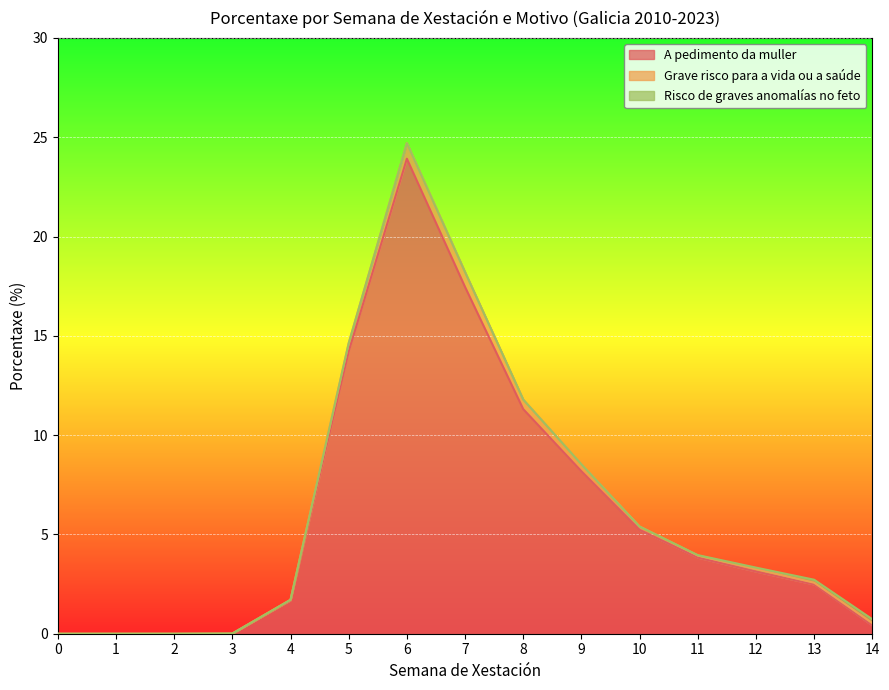

Reading left to right, extract all data points from this chart.

A pedimento da muller: 0=0.0	1=0.0	2=0.0	3=0.0	4=1.7	5=14.2	6=23.9	7=17.5	8=11.3	9=8.2	10=5.2	11=3.8	12=3.1	13=2.5	14=0.4
Grave risco para a vida ou a saúde: 0=0.0	1=0.0	2=0.0	3=0.0	4=0.0	5=0.4	6=0.8	7=0.8	8=0.5	9=0.3	10=0.2	11=0.1	12=0.1	13=0.1	14=0.1
Risco de graves anomalías no feto: 0=0.0	1=0.0	2=0.0	3=0.0	4=0.0	5=0.0	6=0.0	7=0.0	8=0.0	9=0.0	10=0.0	11=0.0	12=0.1	13=0.1	14=0.2